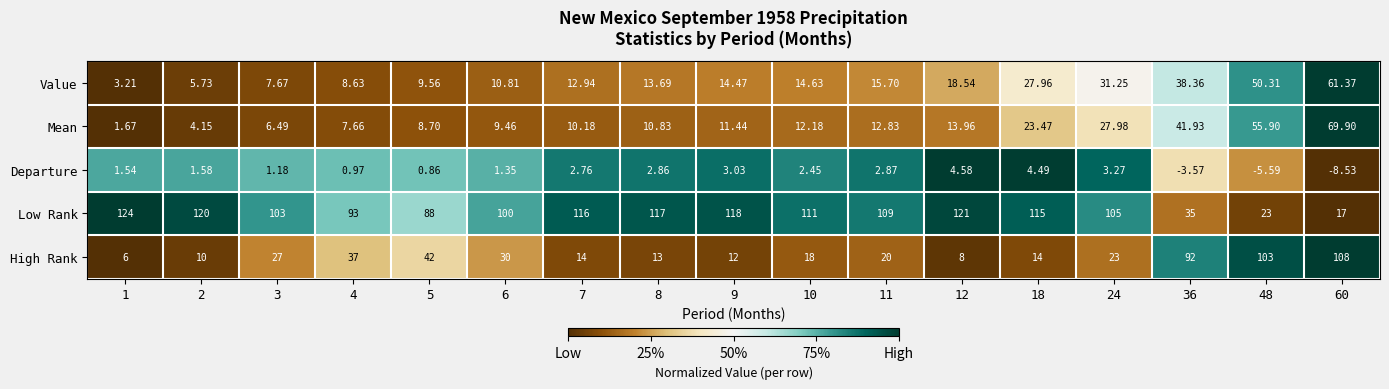

Which series has the widest spread of values?

Low Rank